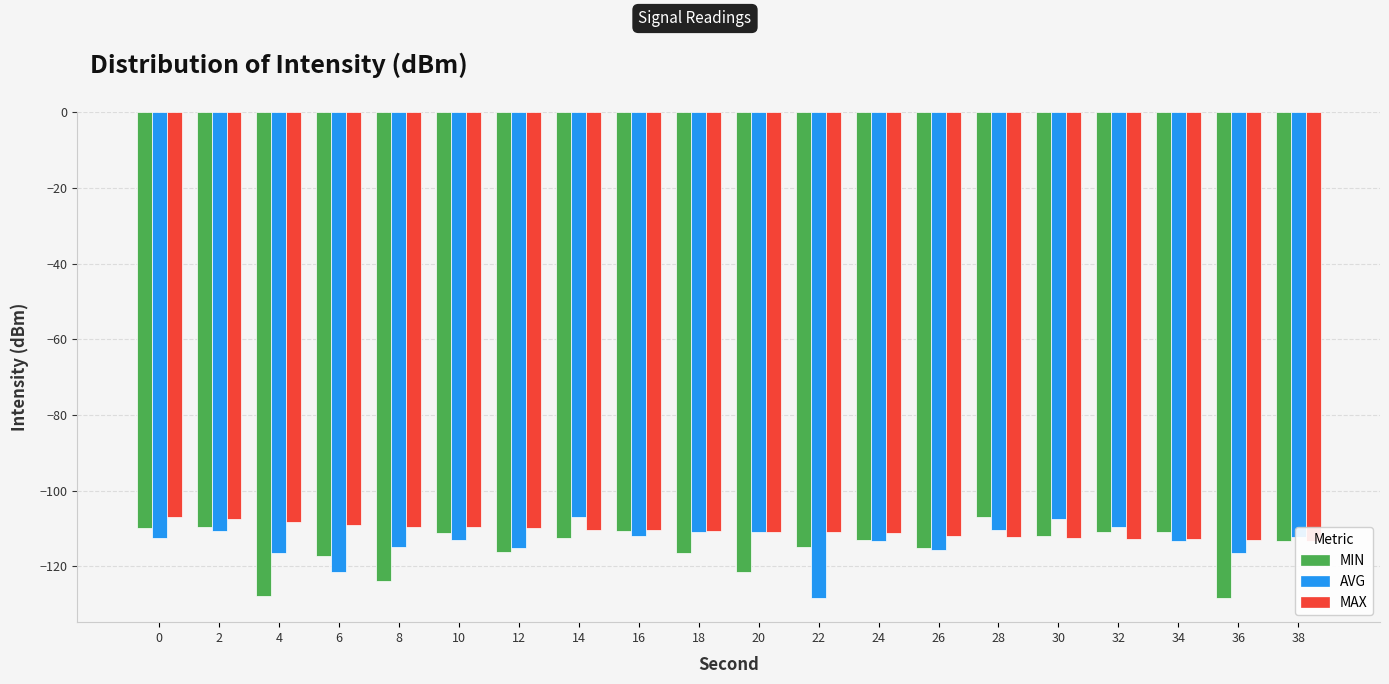

Reading left to right, list all the values displayed in this chart.

MIN: -109.9	-109.7	-127.8	-117.2	-123.9	-111.2	-116.1	-112.6	-110.7	-116.4	-121.5	-114.9	-112.9	-115.1	-106.8	-112.0	-110.9	-110.9	-128.3	-113.3
AVG: -112.6	-110.7	-116.4	-121.5	-114.9	-112.9	-115.1	-106.8	-112.0	-110.9	-110.9	-128.3	-113.3	-115.7	-110.5	-107.4	-109.5	-113.4	-116.5	-112.1
MAX: -106.8	-107.4	-108.2	-109.2	-109.5	-109.7	-109.9	-110.3	-110.5	-110.7	-110.9	-110.9	-111.2	-112.0	-112.1	-112.6	-112.8	-112.9	-112.9	-113.3